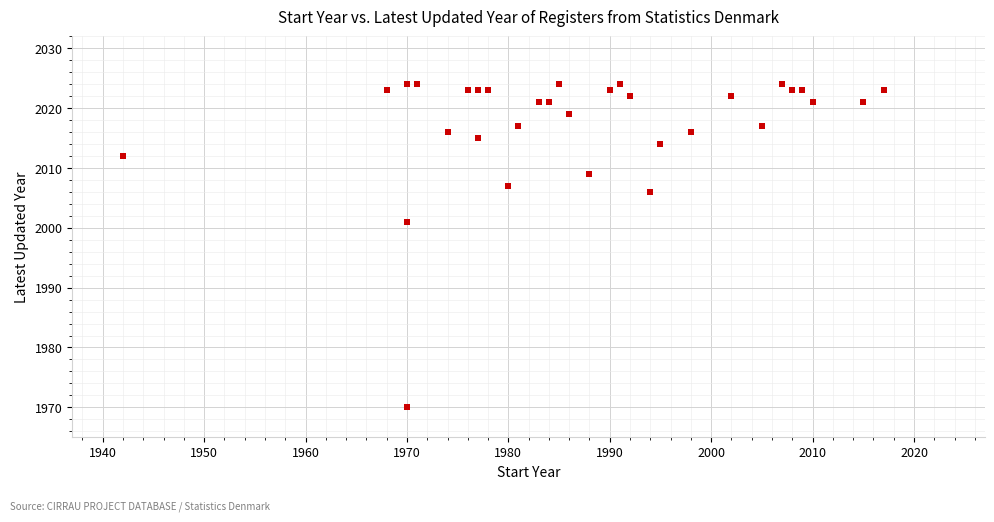

What Y value in the scatter plot is closest to 1997?

2001